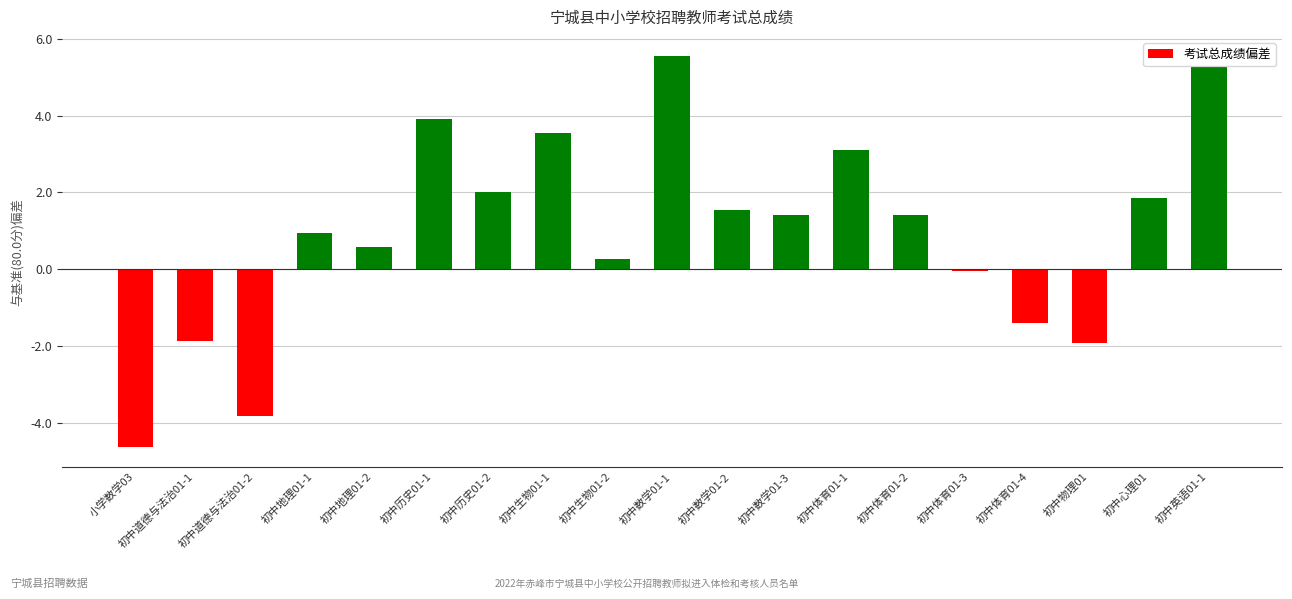

What is the smallest value displayed?

-4.6